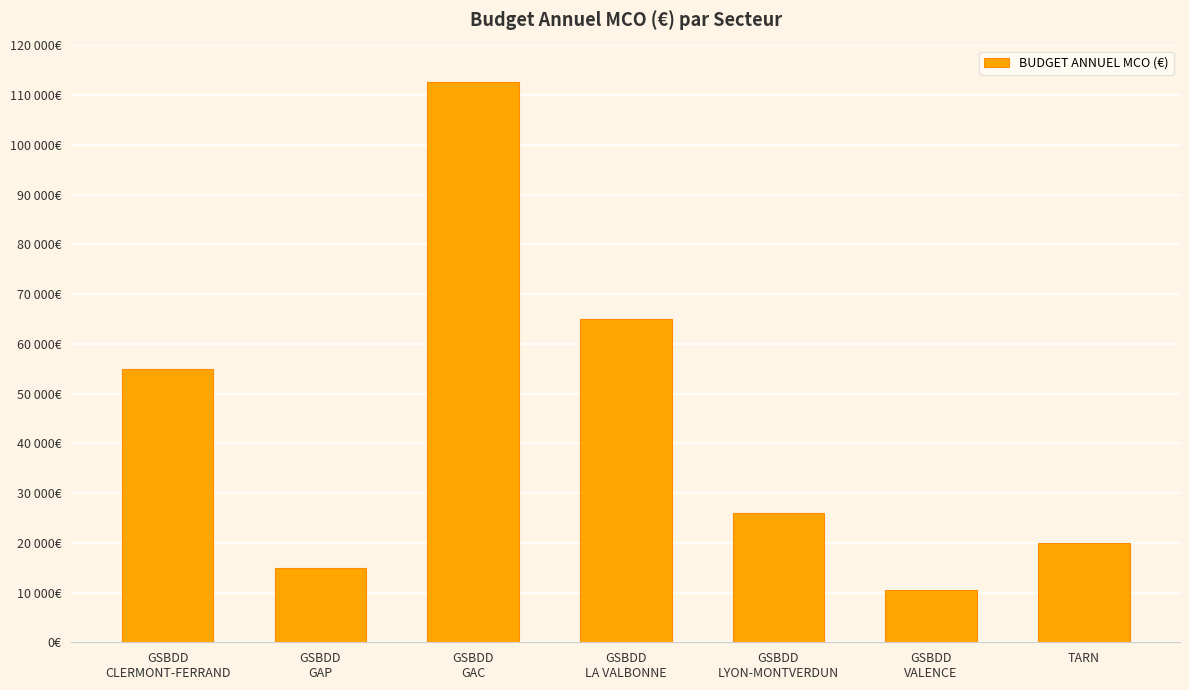

What is the label of the 2nd bar from the right?

GSBDD
VALENCE